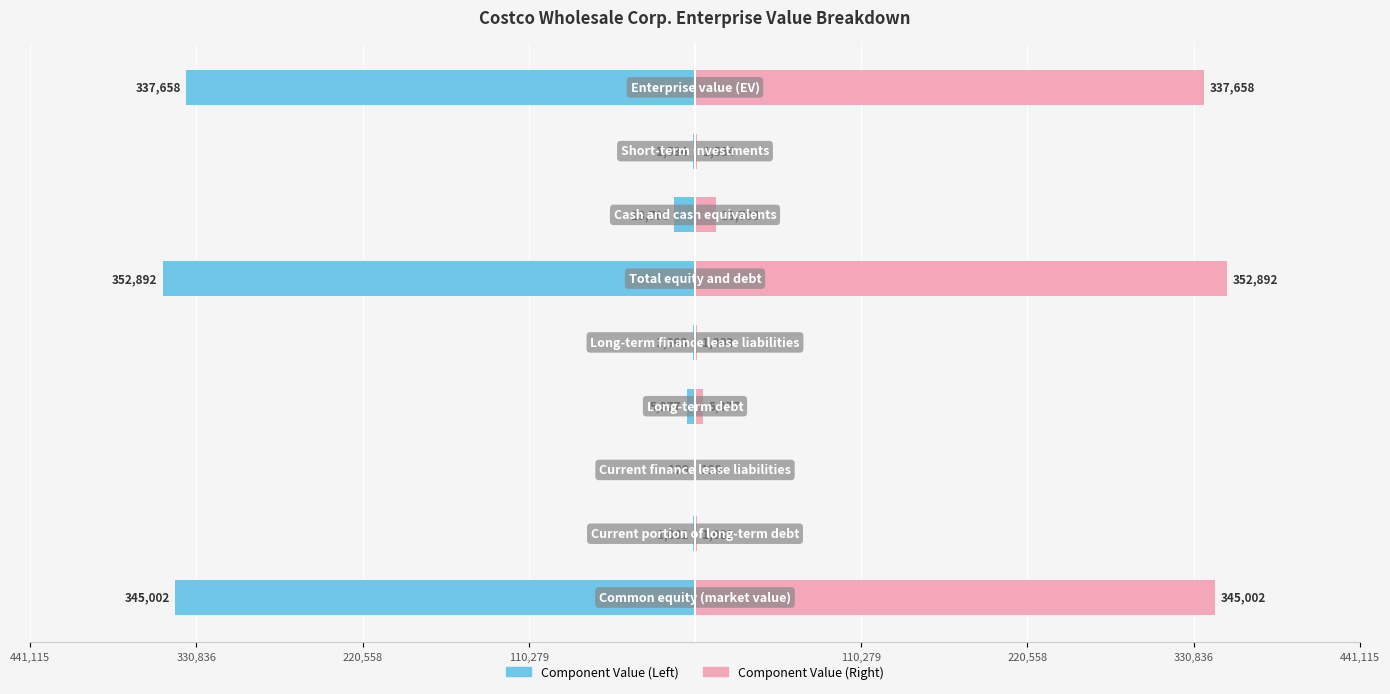

Which series has the widest spread of values?

Component Value (Left)